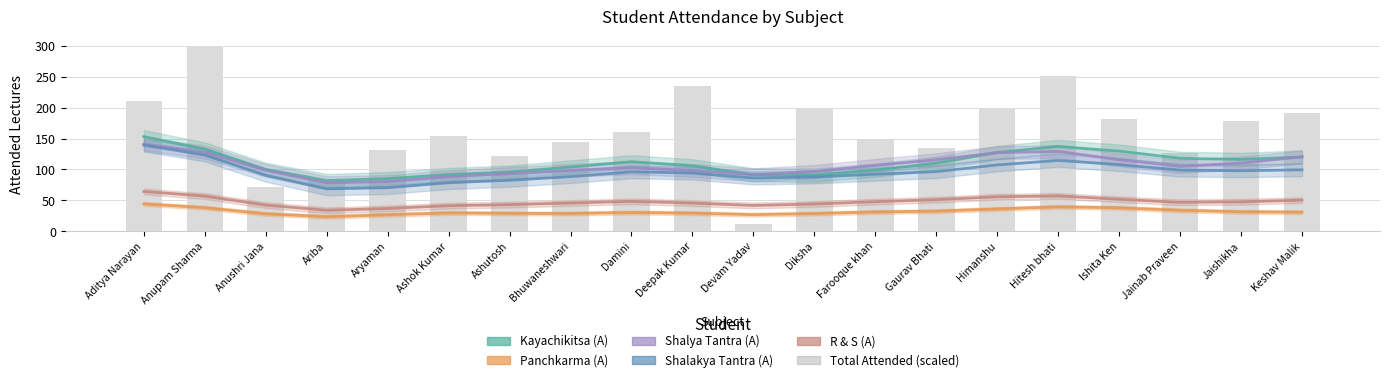

What is the ratio of the value at Bhuwaneshwari to the value at Keshav Malik?

0.8